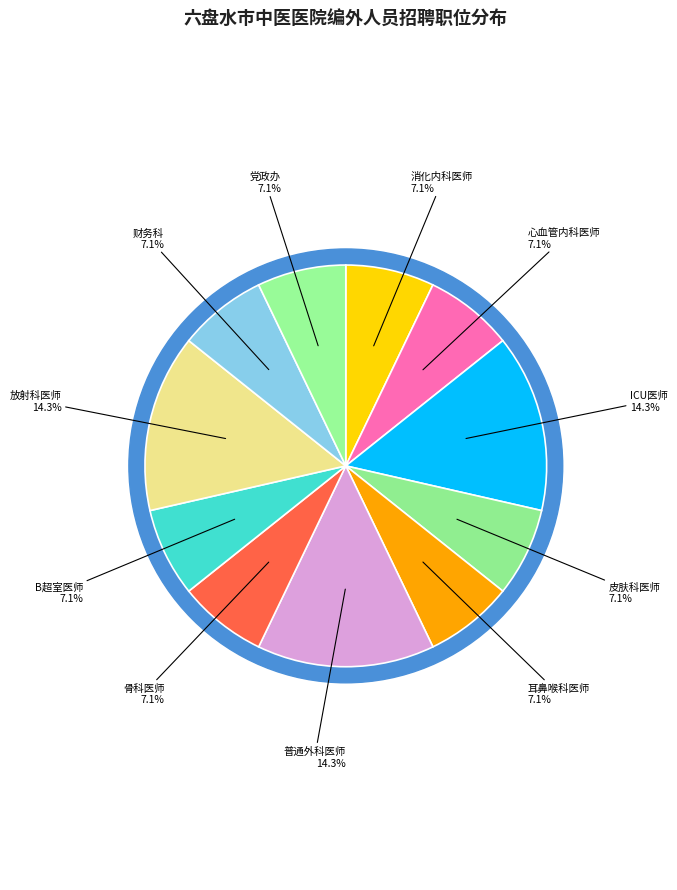

To the nearest percent, what is the combined percentage of 消化内科医师 and 皮肤科医师?

14%